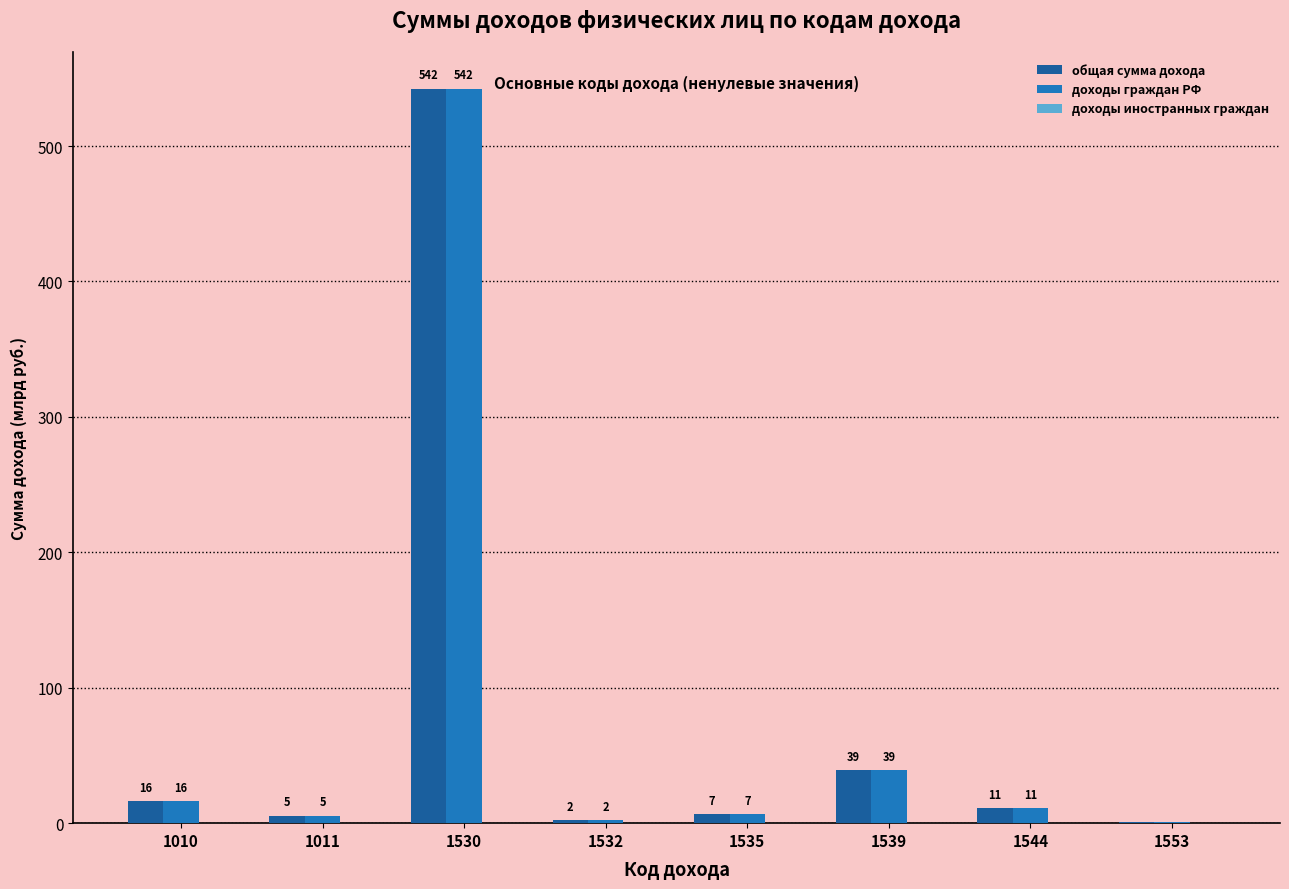

Read the доходы граждан РФ value at 1532.

2.1